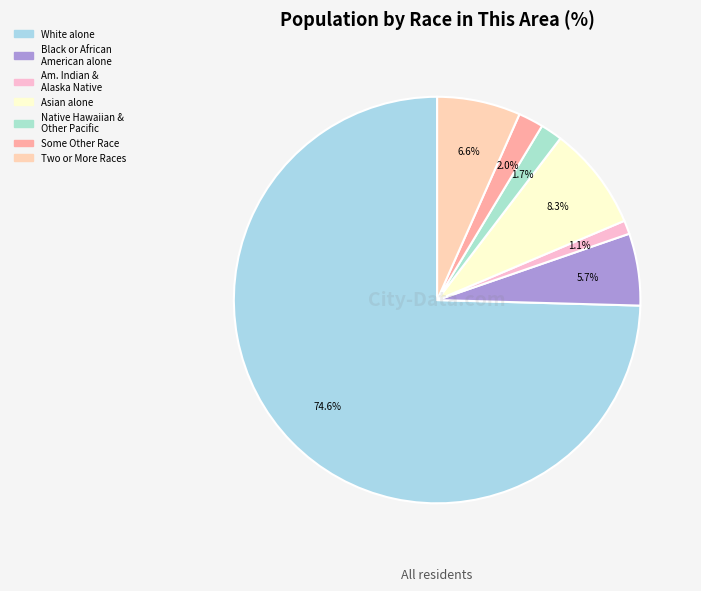

Rank the categories by value from highest to lowest.

White alone, Asian alone, Two or More Races, Black or African American alone, Some Other Race alone, Native Hawaiian and Other Pacific, American Indian and Alaska Native